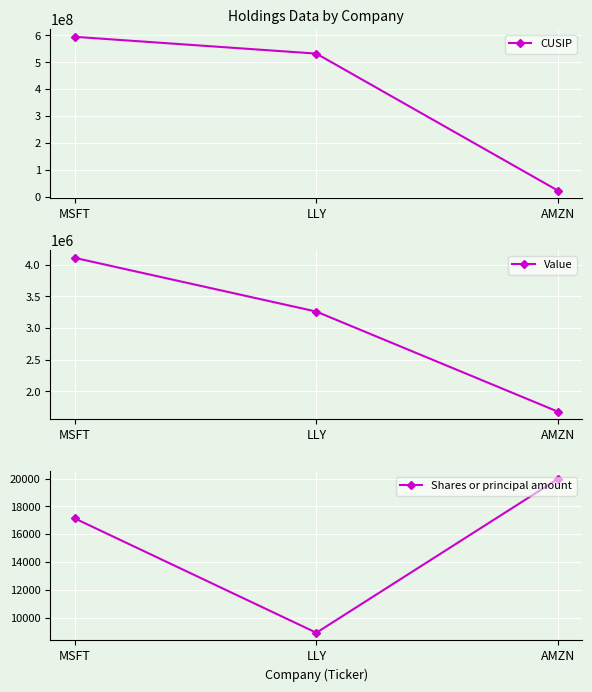

What are all the series names shown in the legend?

CUSIP, Value, Shares or principal amount